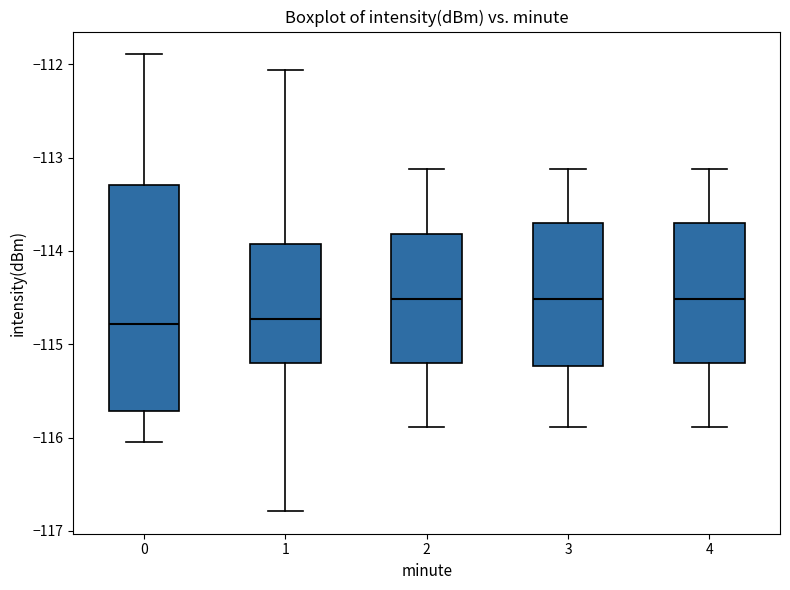

Where is the upper edge of the box at x = 4 on the y-axis? The values are not printed on the chart, so give them approximately, as read against the axis.

-113.7